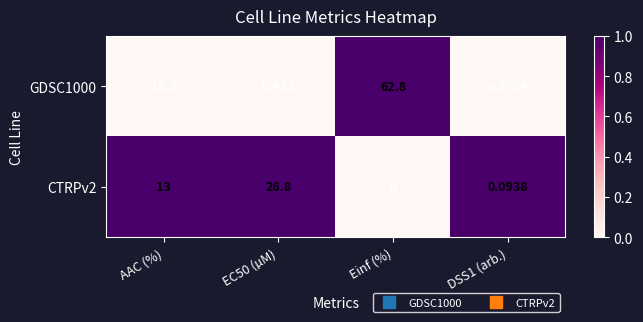

Which category has the highest value across all series?

Einf (%)